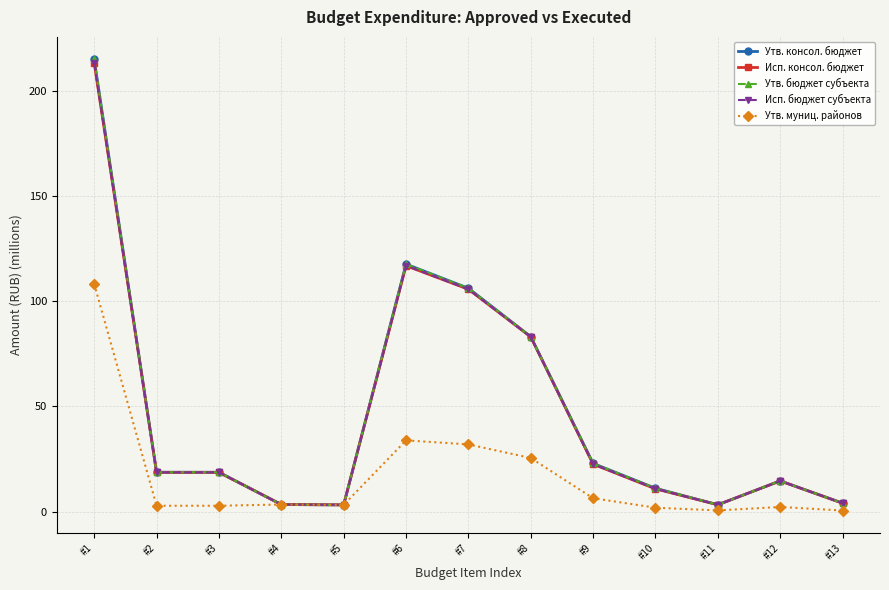

Does the chart have visible grid lines?

Yes